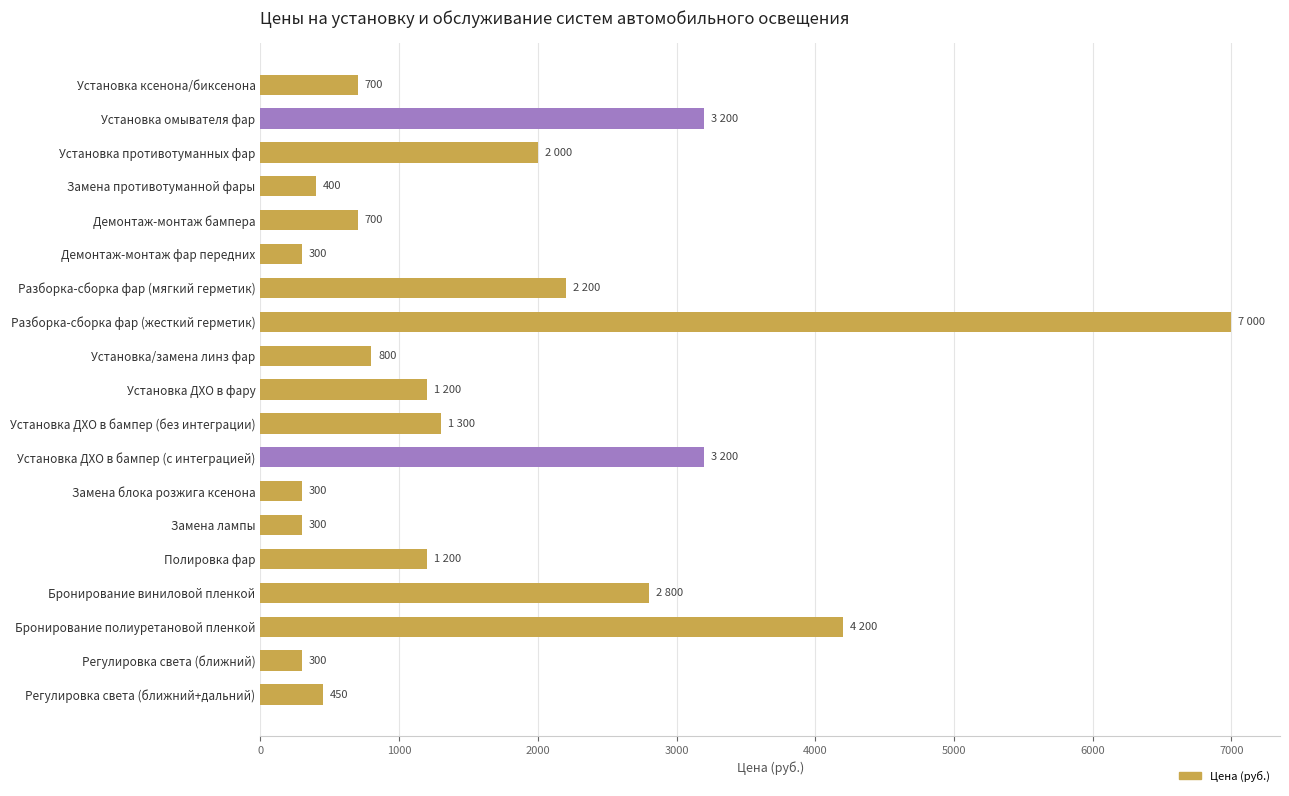

What is the smallest value displayed?

300